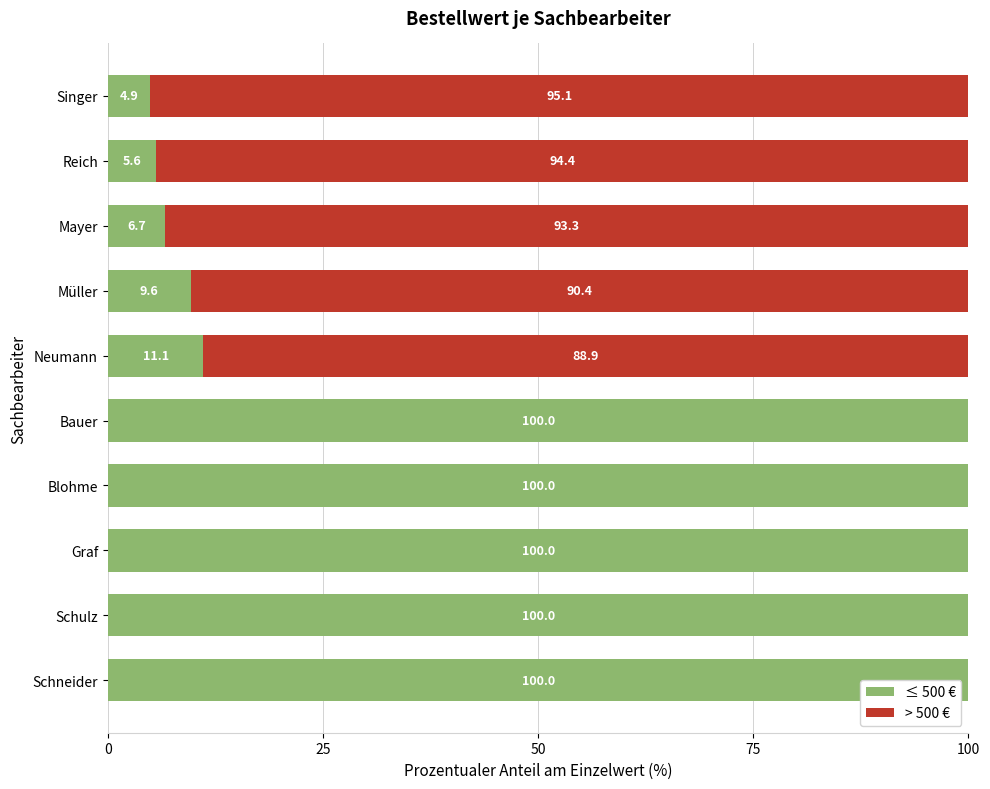

What is the sum of the ≤ 500 € values at Reich and Neumann?

16.7